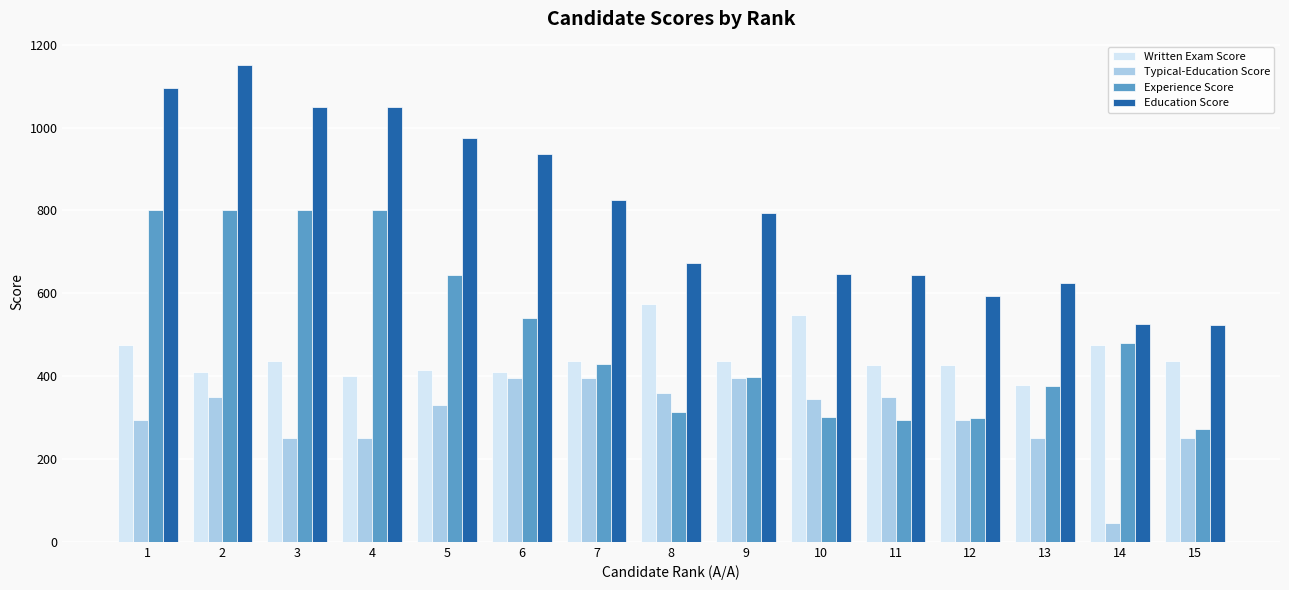

At which category is the sum across all series the highest?

2